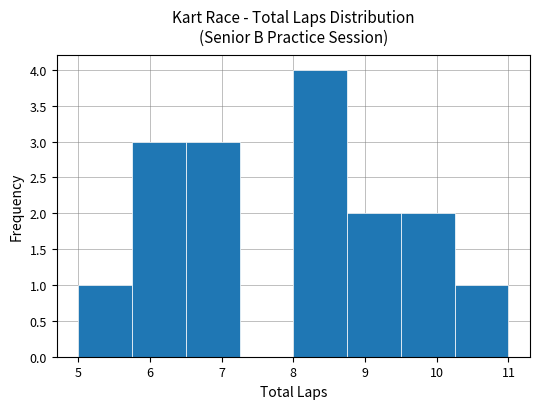

Reading left to right, list every bar in this chart as the range it spans on the x-axis followed by its height. Neither the bar edges nor the heights are printed on the chart, so give them approximately, as read against the axes.

5.00 to 5.75: 1
5.75 to 6.50: 3
6.50 to 7.25: 3
7.25 to 8.00: 0
8.00 to 8.75: 4
8.75 to 9.50: 2
9.50 to 10.25: 2
10.25 to 11.00: 1